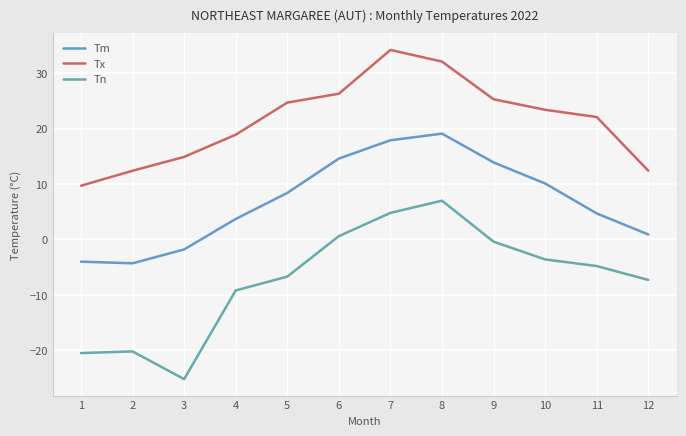

True or false: Tx and Tn cross at least once.

False